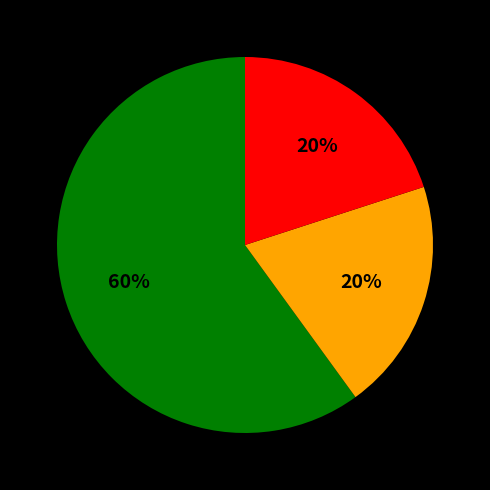

To the nearest percent, what is the difference between the largest and smallest slice percentages?

40%